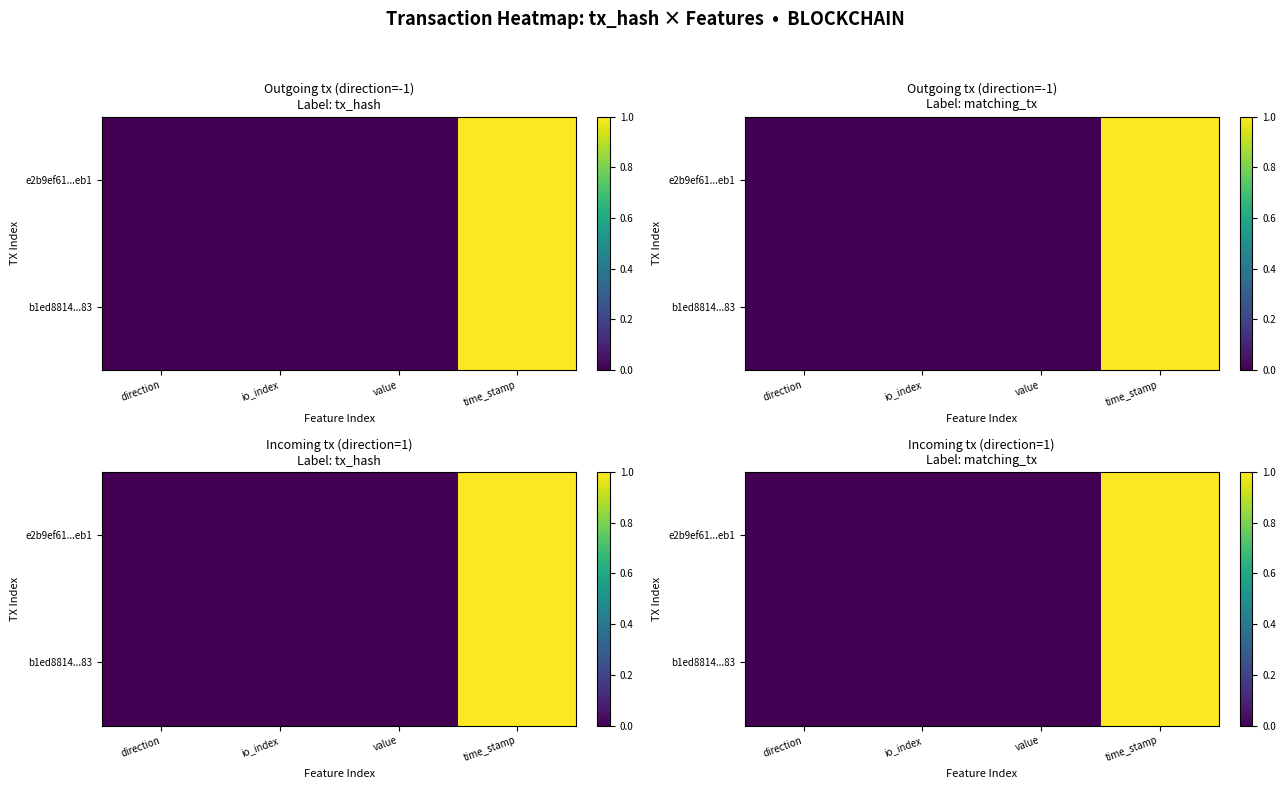

What is the maximum value for b1ed8814...83?

1.0